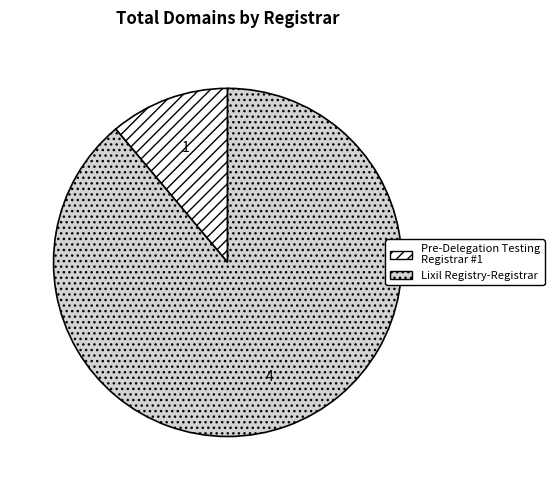

Which slice represents more than half of the pie?

Lixil Registry-Registrar